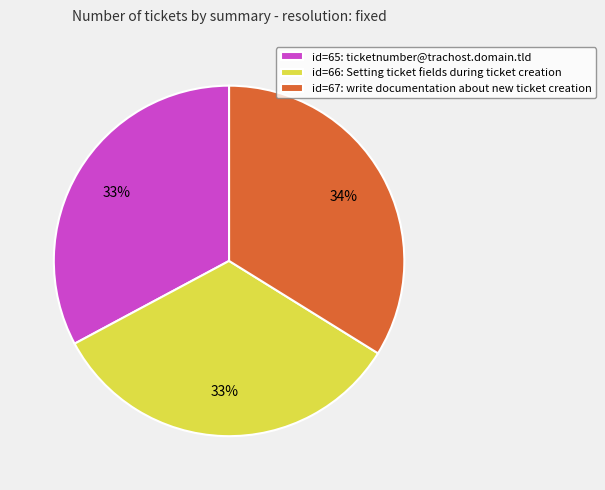

Approximately how many times larger is the value at id=65: ticketnumber@trachost.domain.tld compared to id=67: write documentation about new ticket creation?

1.0